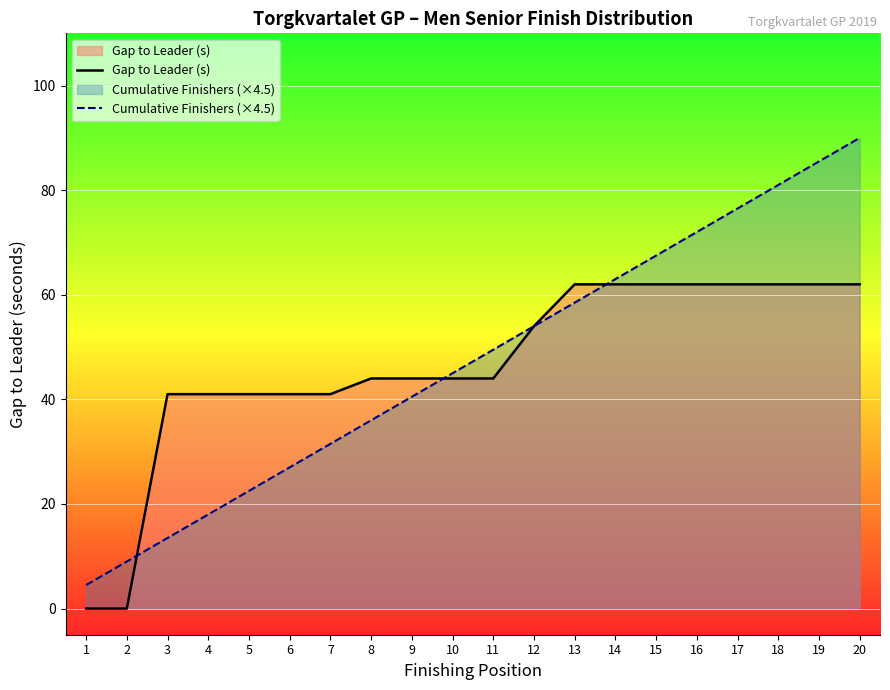

Reading left to right, what are all the values shown in this chart?

Gap to Leader (s): 1=0.0	2=0.0	3=41.0	4=41.0	5=41.0	6=41.0	7=41.0	8=44.0	9=44.0	10=44.0	11=44.0	12=54.0	13=62.0	14=62.0	15=62.0	16=62.0	17=62.0	18=62.0	19=62.0	20=62.0
Cumulative Finishers (×4.5): 1=4.5	2=9.0	3=13.5	4=18.0	5=22.5	6=27.0	7=31.5	8=36.0	9=40.5	10=45.0	11=49.5	12=54.0	13=58.5	14=63.0	15=67.5	16=72.0	17=76.5	18=81.0	19=85.5	20=90.0